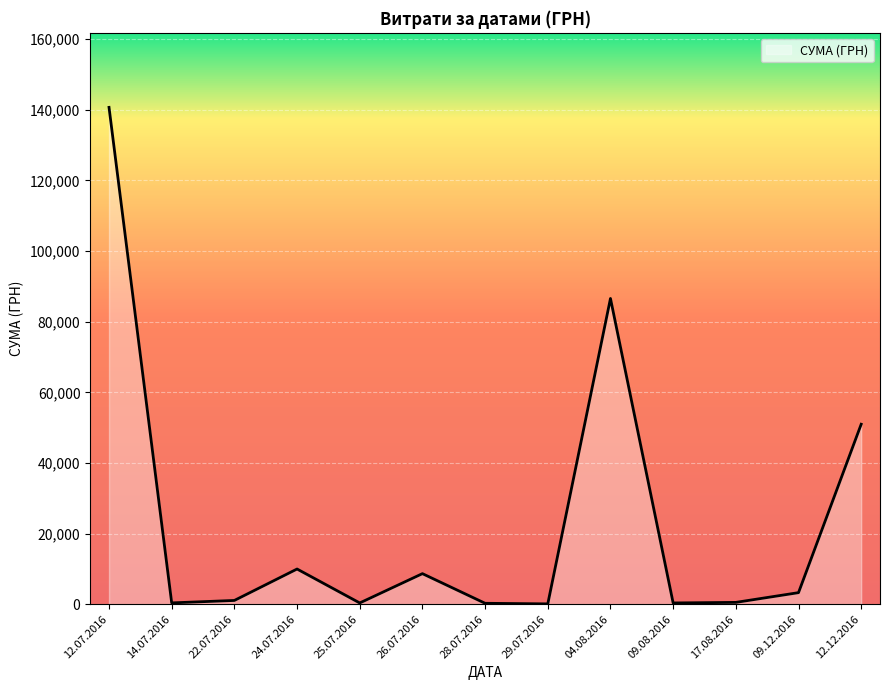

What value does the data have at 12.12.2016?

50972.0